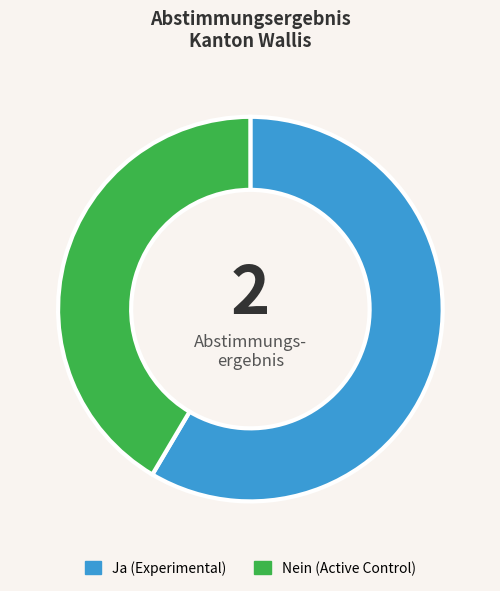

What is the majority slice?

Ja